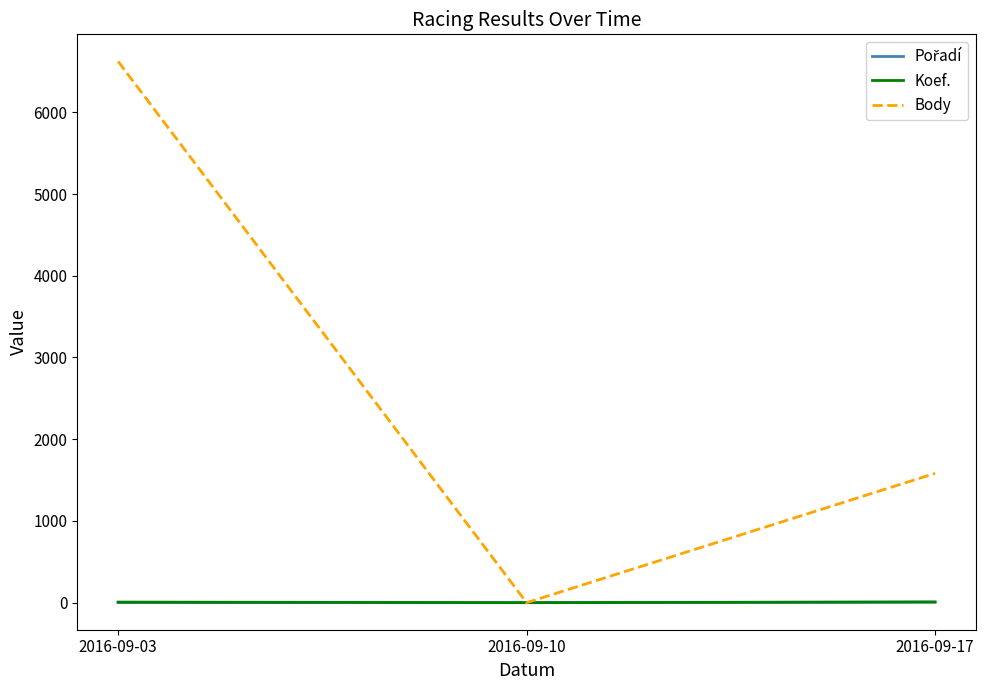

The value of Body at 2016-09-03 is 3827. True or false?

False